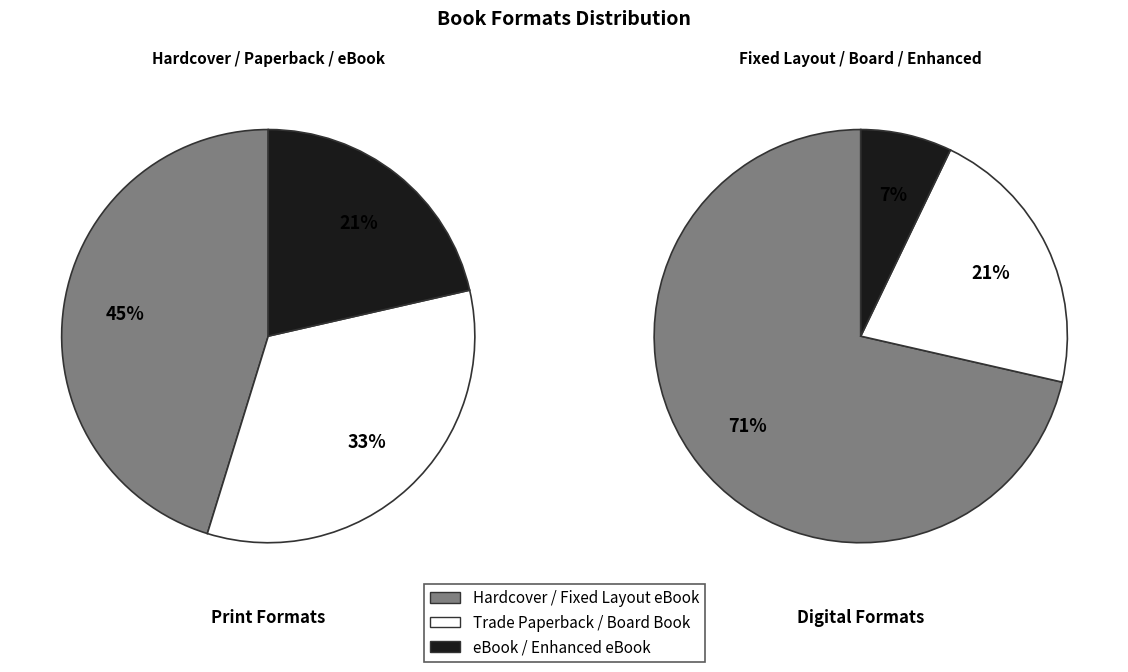

The Trade Paperback slice represents 33% of the pie. True or false?

False